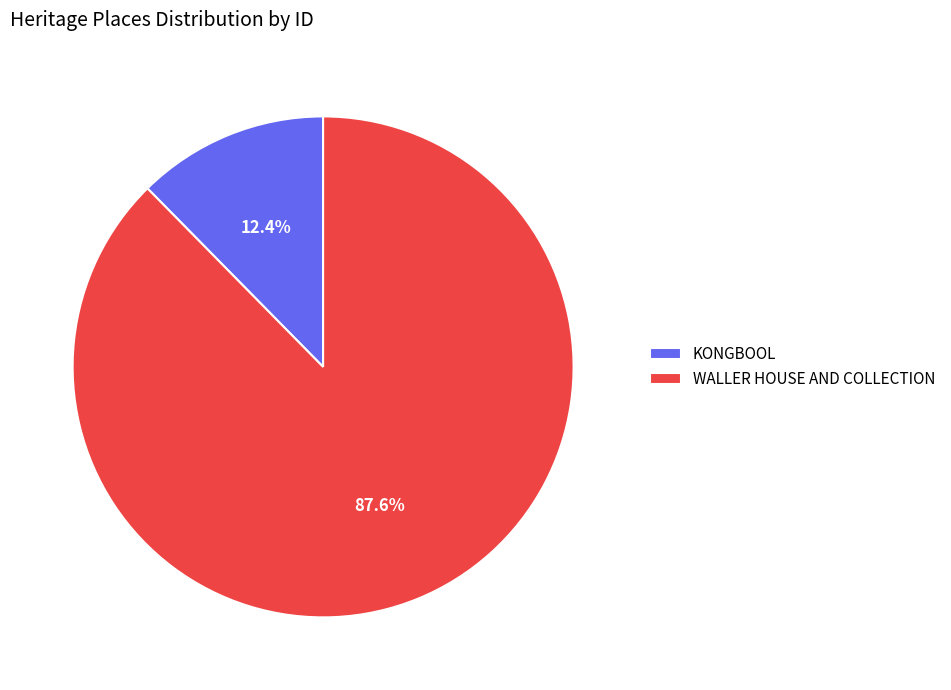

Is there any slice that represents more than half of the pie?

Yes